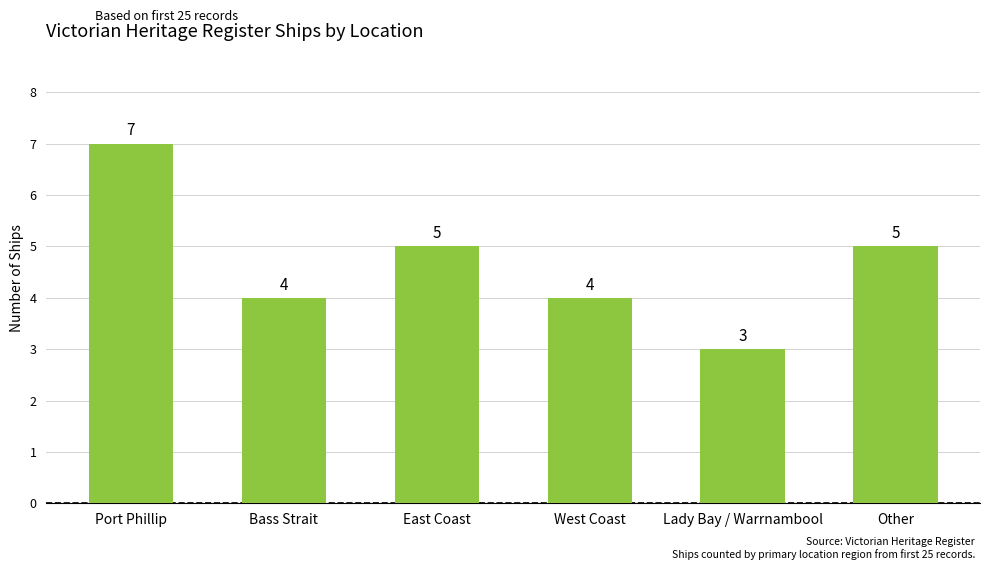

Count the values in the range 4 to 5.

4